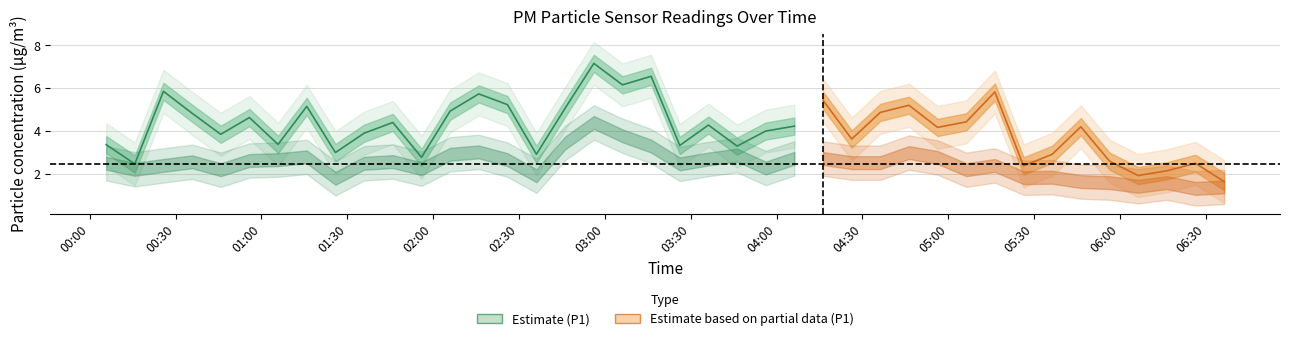

What is the average value of the P1 series?

4.1